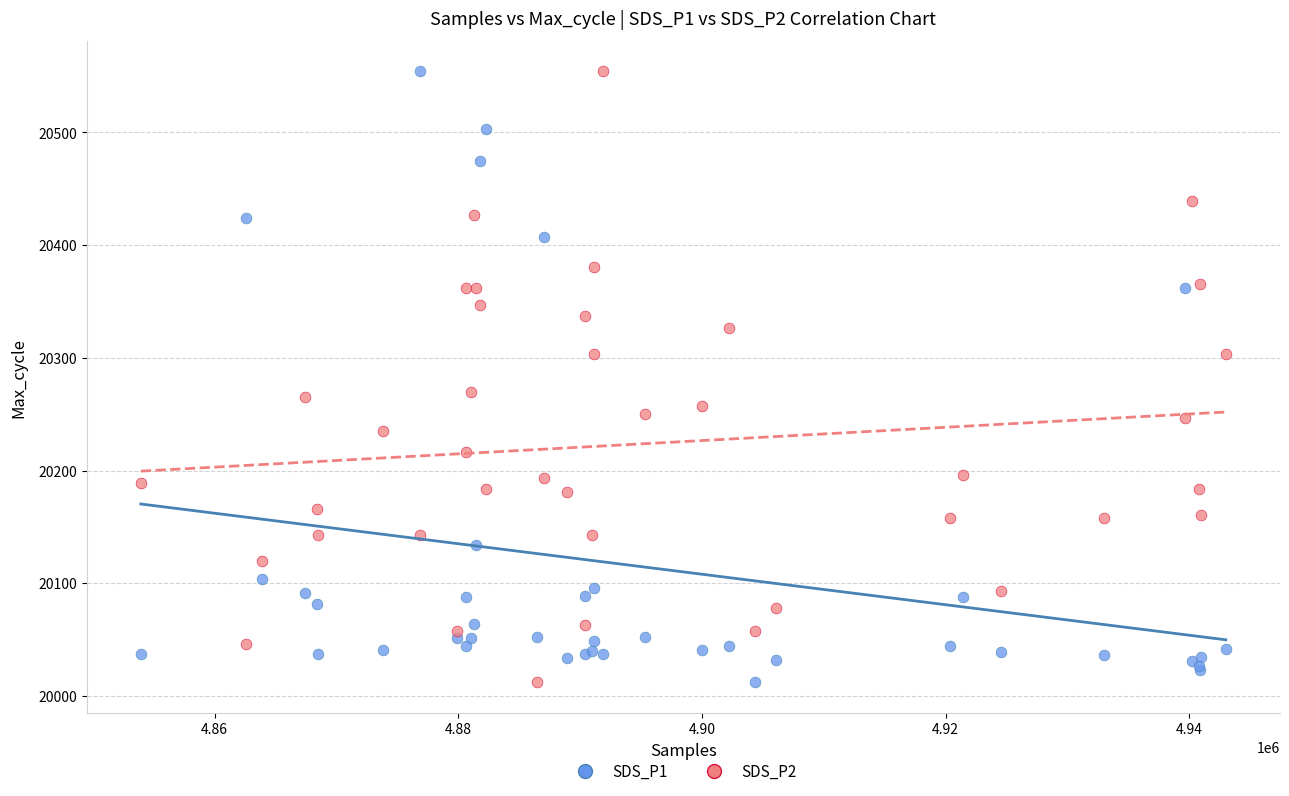

What is the X range (max minus min) for the scatter plot?

89048.0